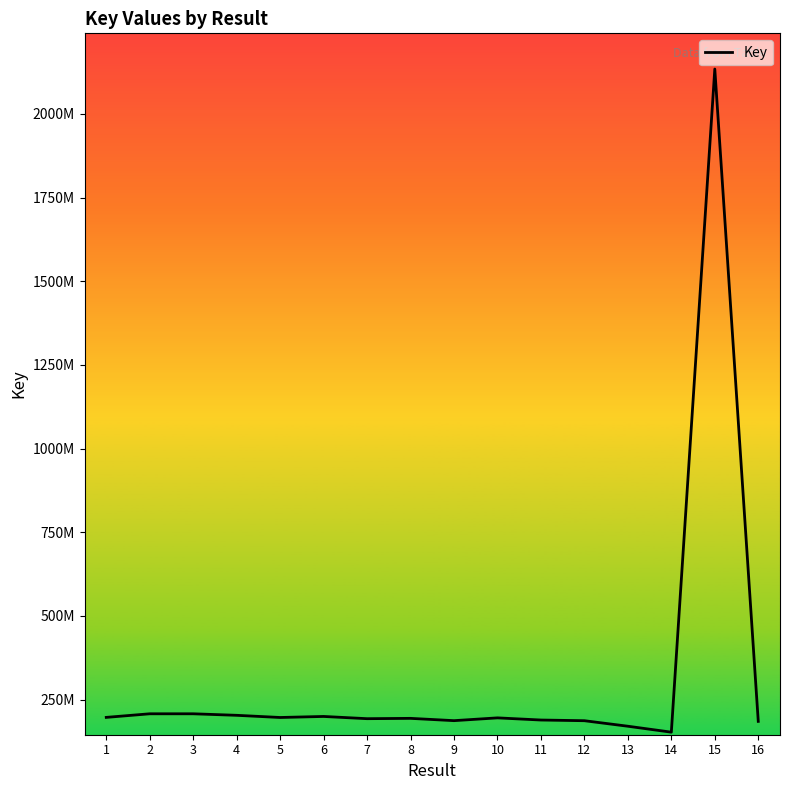

Reading left to right, transcribe all the data shown in this chart.

196552743	207291314	207292038	202747907	196248617	199339411	192678504	193635450	186777075	195106111	188658935	186606912	170119376	152358730	2134093518	184634060